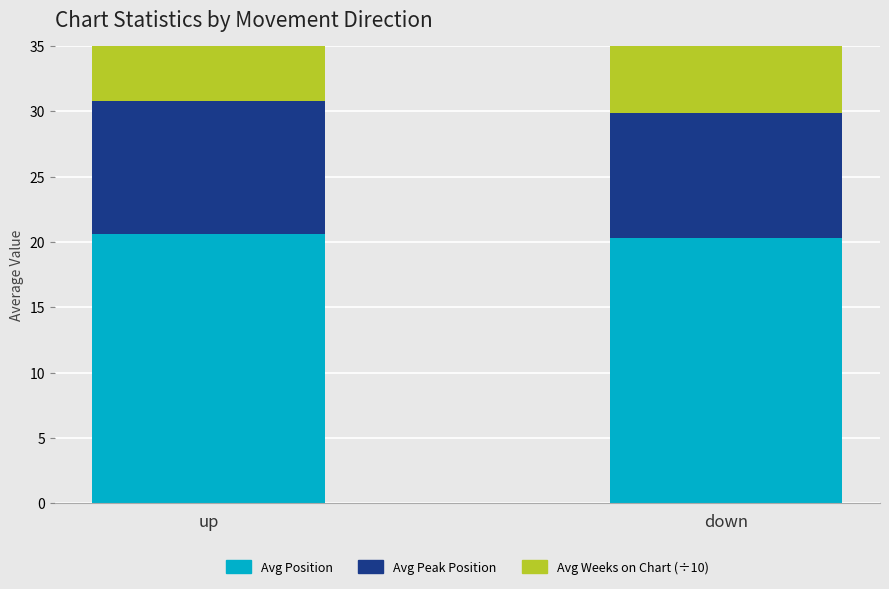

The value of Avg Position at up is 5.9. True or false?

False